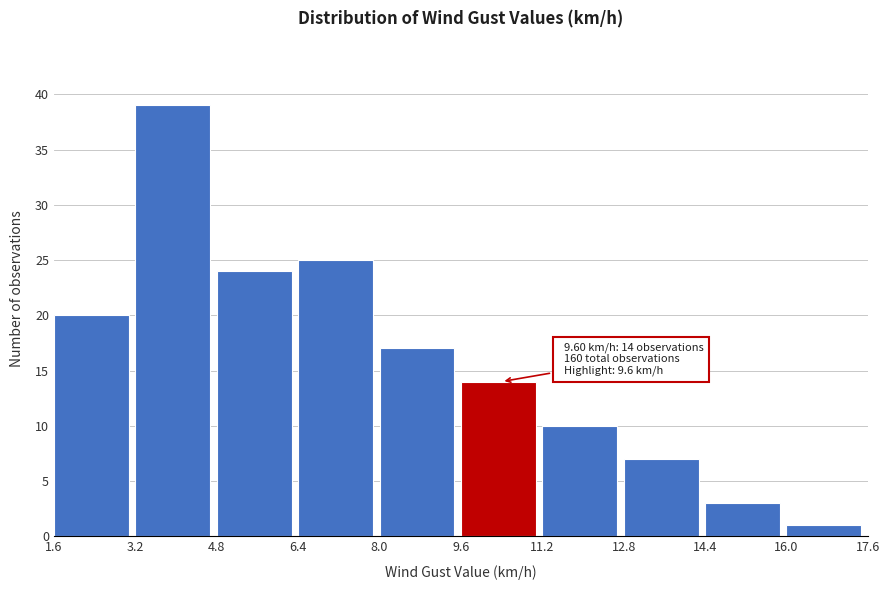

Over which range of the x-axis is the bar tallest?

3.2 to 4.8